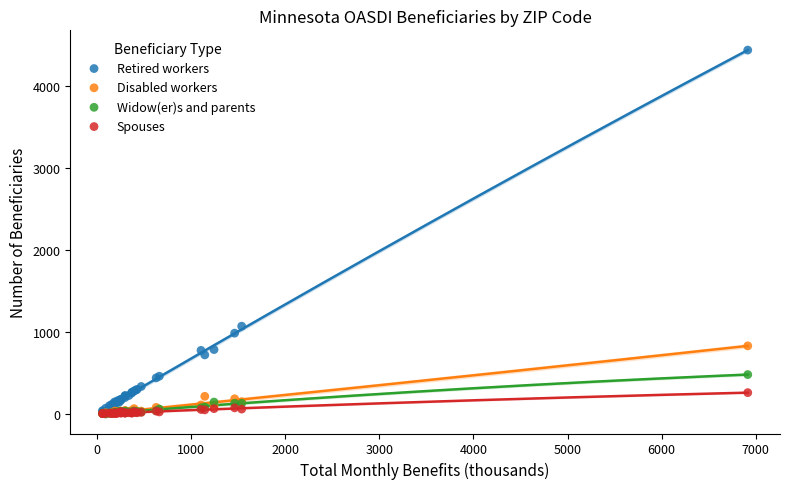

Across all series, what Y value is closest to 2217?

1070